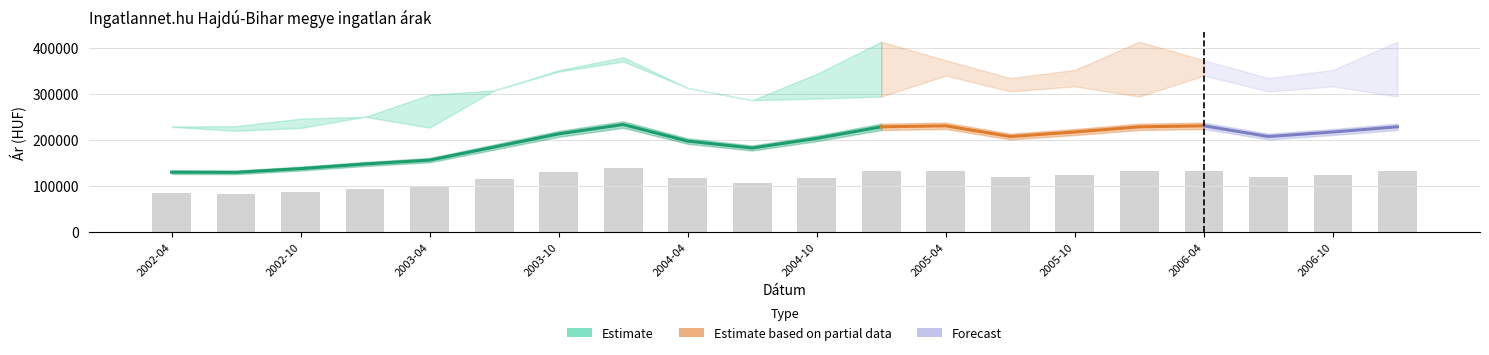

Is it true that Szórás felső határ equals 352835 at 2005-10?

True